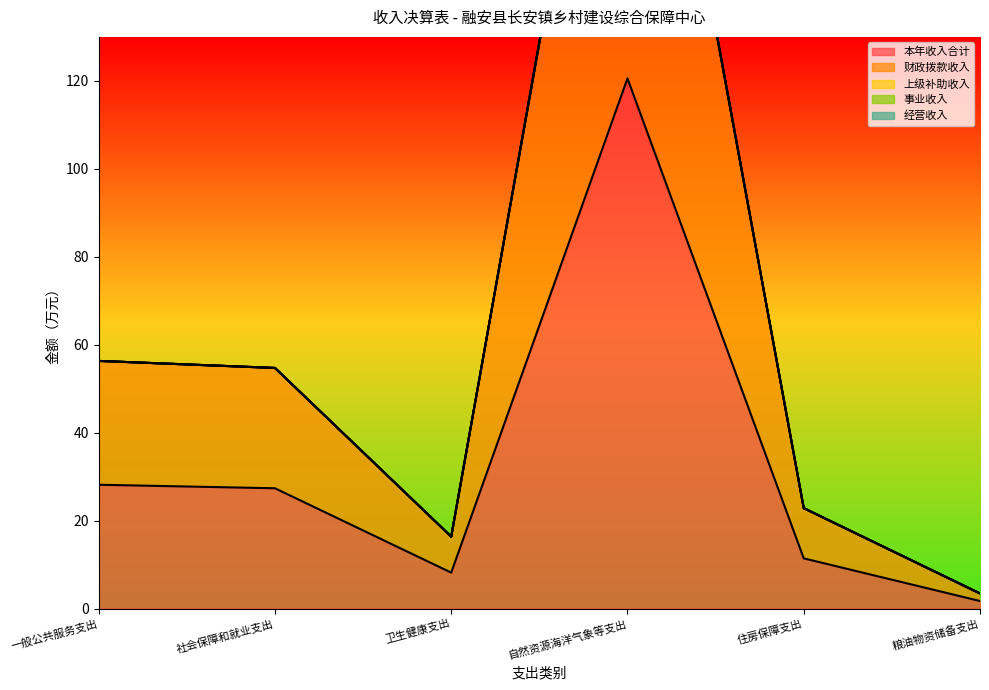

Which series changed the most between 卫生健康支出 and 住房保障支出?

本年收入合计